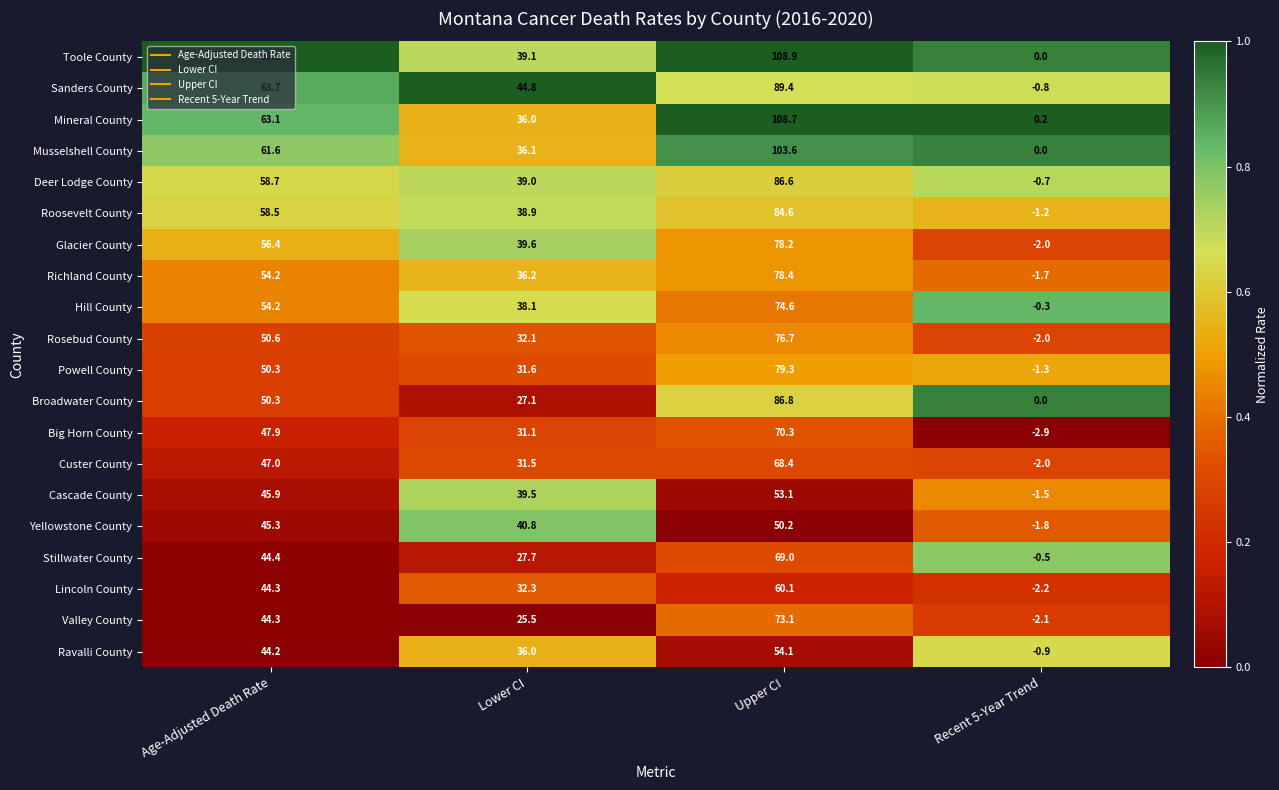

Is it true that Hill County equals -0.3 at Recent 5-Year Trend?

True